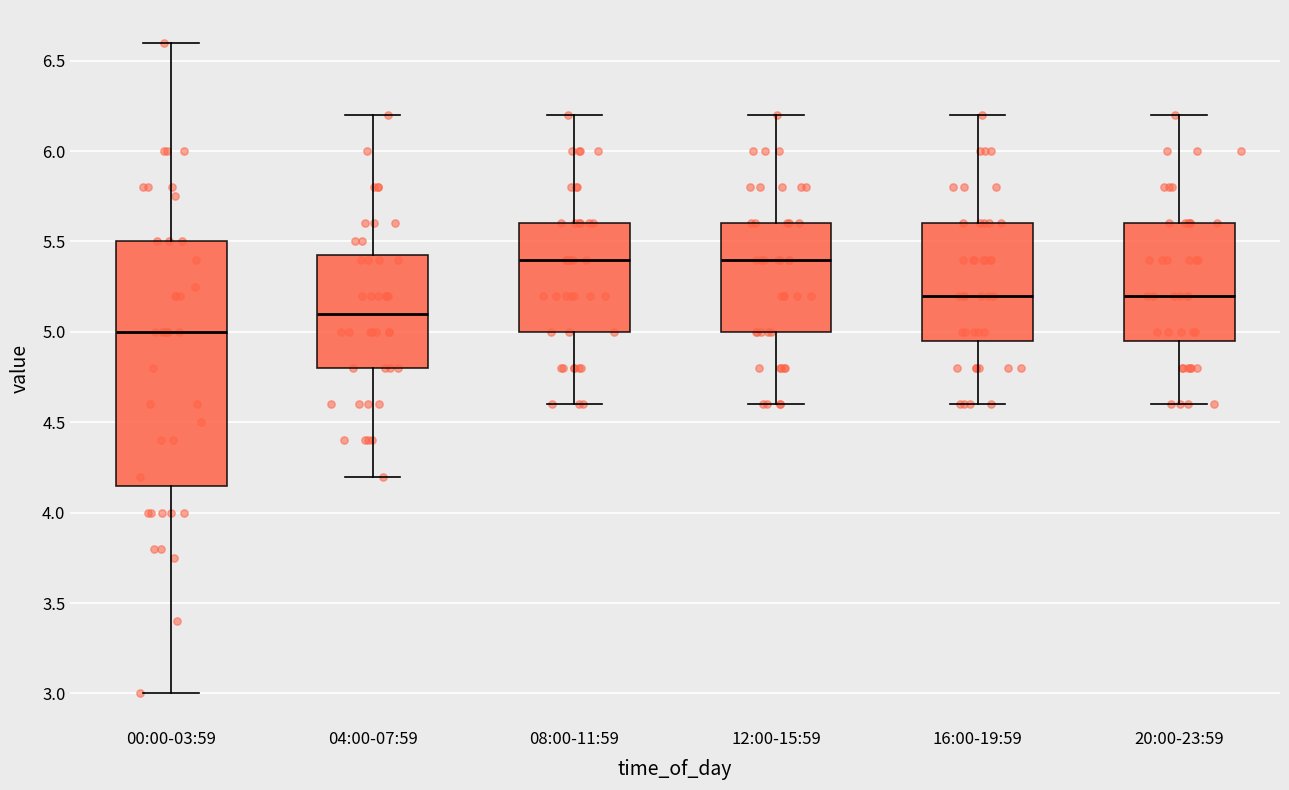

Reading left to right, transcribe this box plot: for each box, give where its median line is, the range the box spans, and where its two whiskers end, as read against the y-axis. The values are not printed on the chart, so give them approximately, as read against the axis.

00:00-03:59: median 5.00, box 4.15 to 5.50, whiskers 3.00 to 6.60
04:00-07:59: median 5.10, box 4.80 to 5.45, whiskers 4.20 to 6.20
08:00-11:59: median 5.40, box 5.00 to 5.60, whiskers 4.60 to 6.20
12:00-15:59: median 5.40, box 5.00 to 5.60, whiskers 4.60 to 6.20
16:00-19:59: median 5.20, box 4.95 to 5.60, whiskers 4.60 to 6.20
20:00-23:59: median 5.20, box 4.95 to 5.60, whiskers 4.60 to 6.20